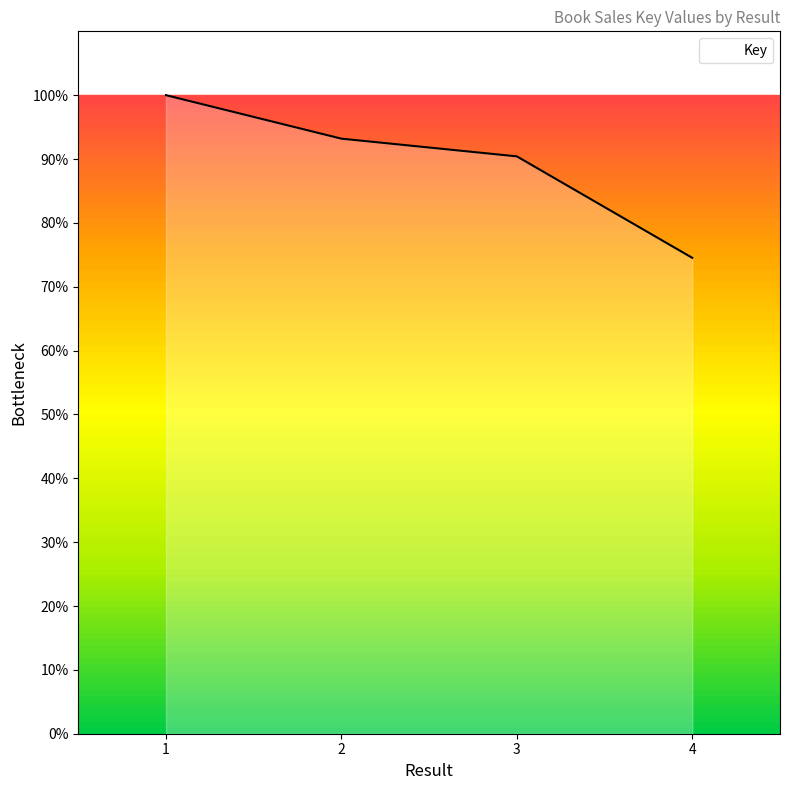

Reading left to right, extract all data points from this chart.

100.0	93.2	90.4	74.5